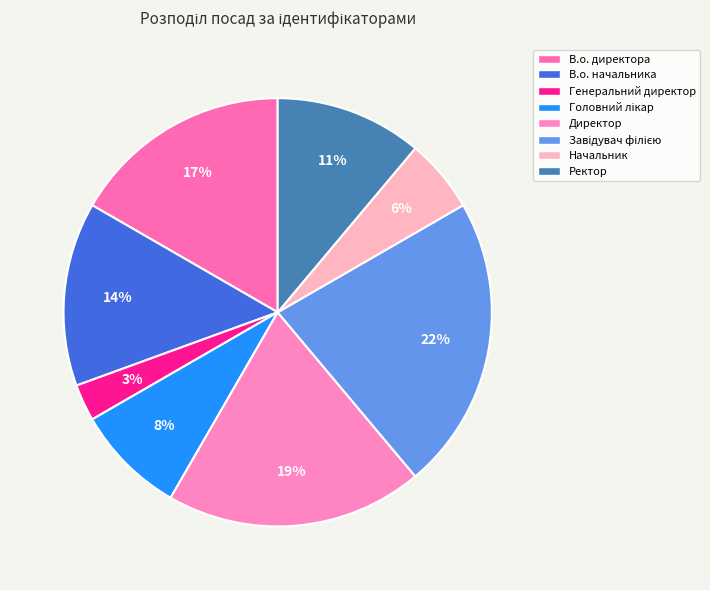

To the nearest percent, what portion does Головний лікар represent?

8%